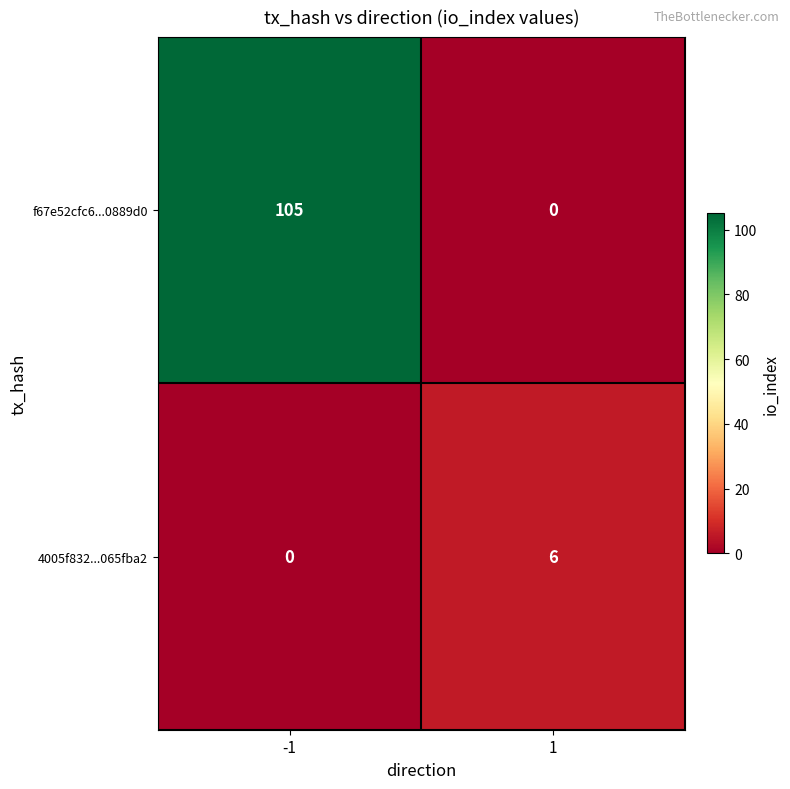

Which series changed the most between -1 and 1?

f67e52cfc6...0889d0